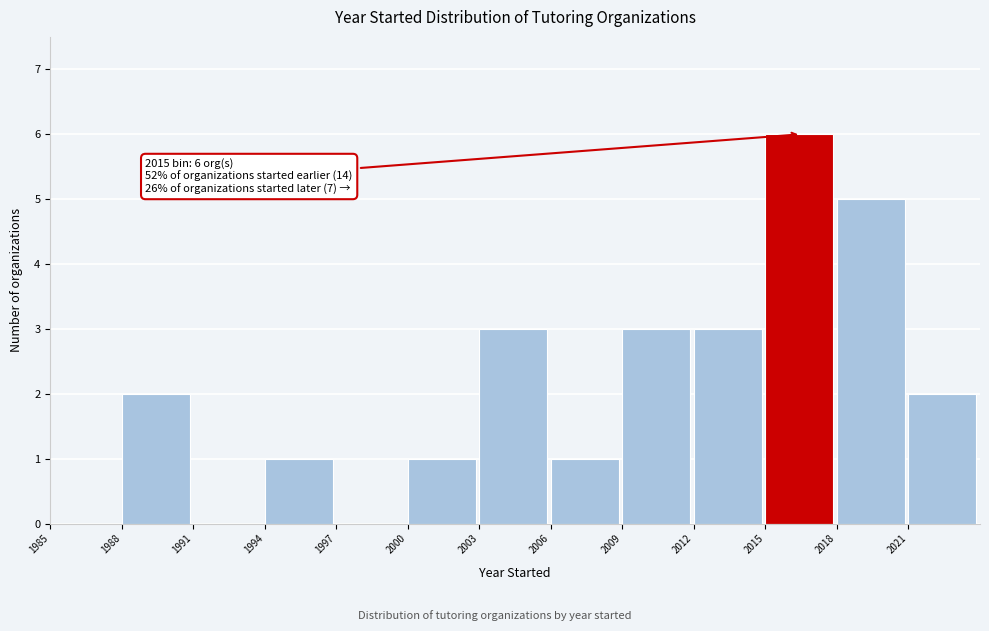

Which range on the x-axis has the tallest bar?

2015 to 2018